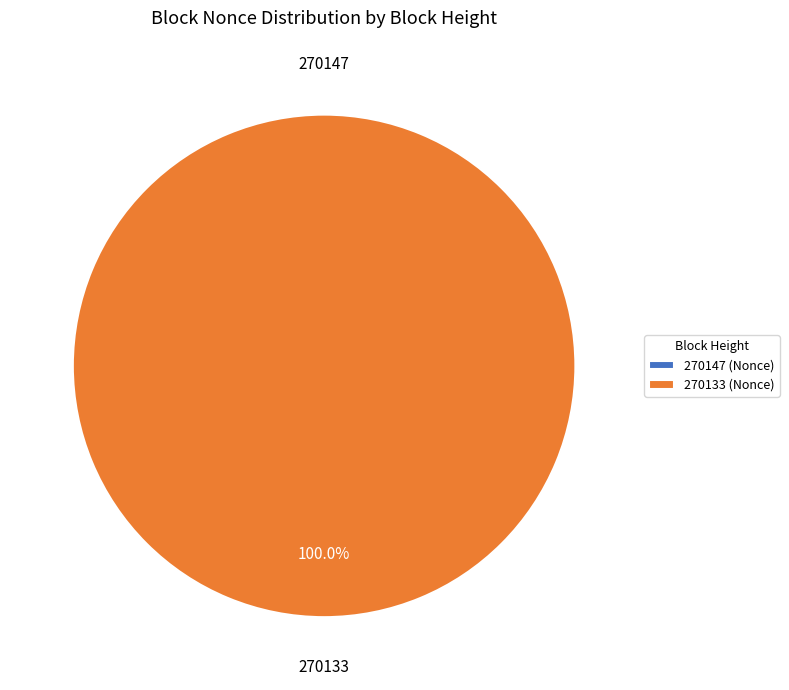

Is there a majority slice in this chart?

Yes